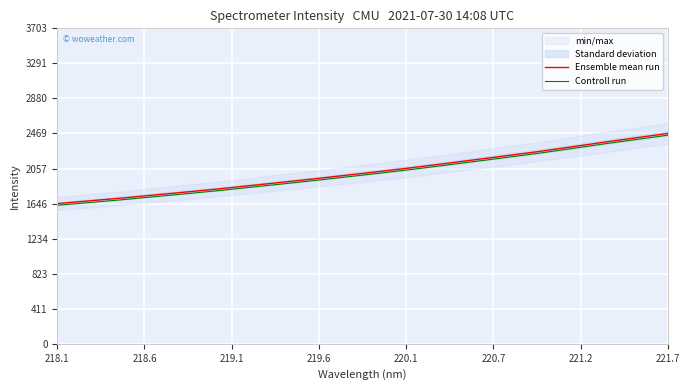

What is the highest value of the Controll run series?

2448.5